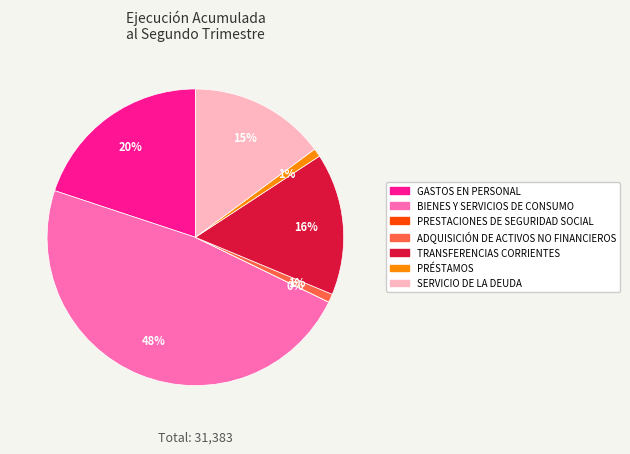

Which slice is the largest?

BIENES Y SERVICIOS DE CONSUMO